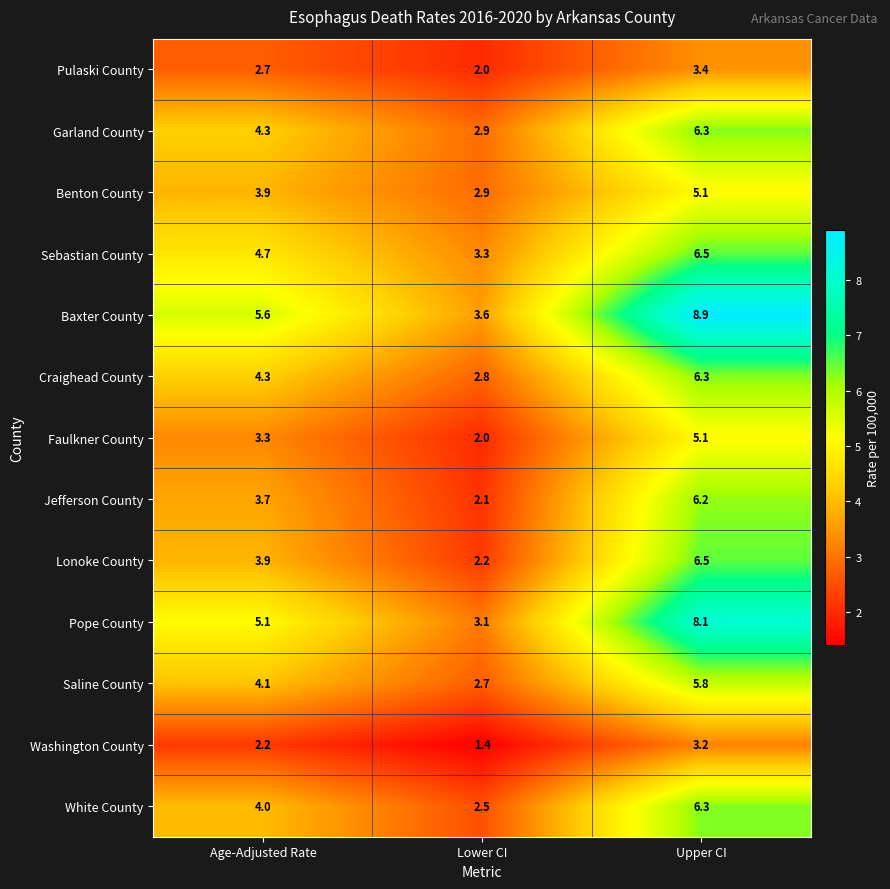

What is the difference between the highest and lowest values at Upper CI?

5.7